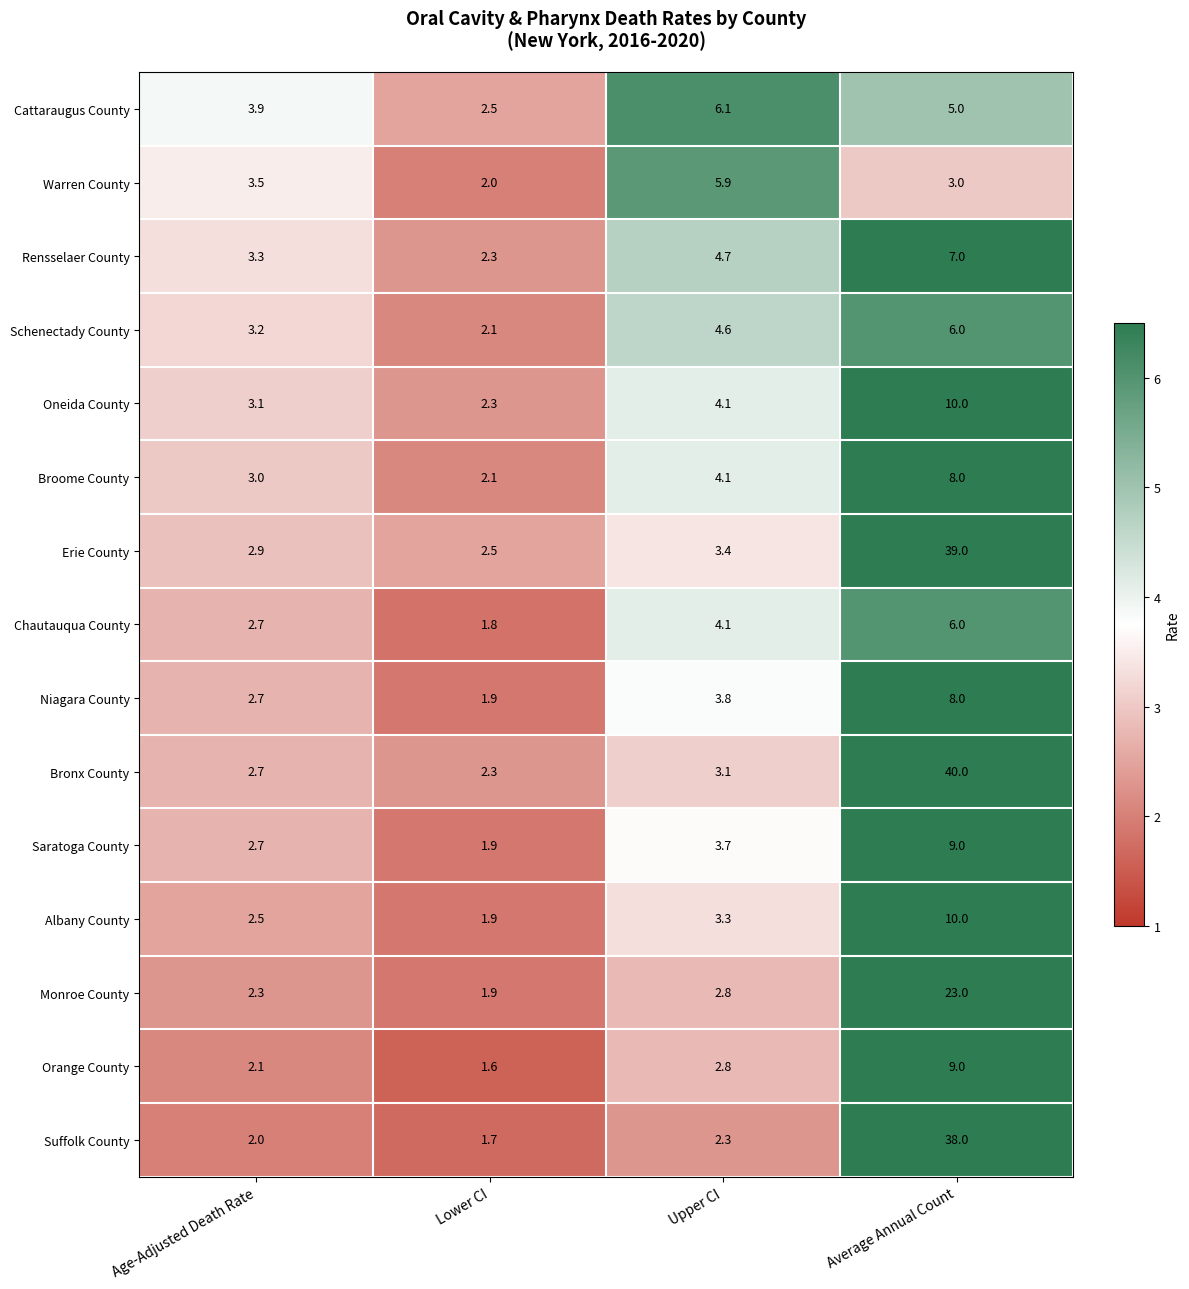

Rank the categories by Bronx County value from highest to lowest.

Average Annual Count, Upper CI, Age-Adjusted Death Rate, Lower CI